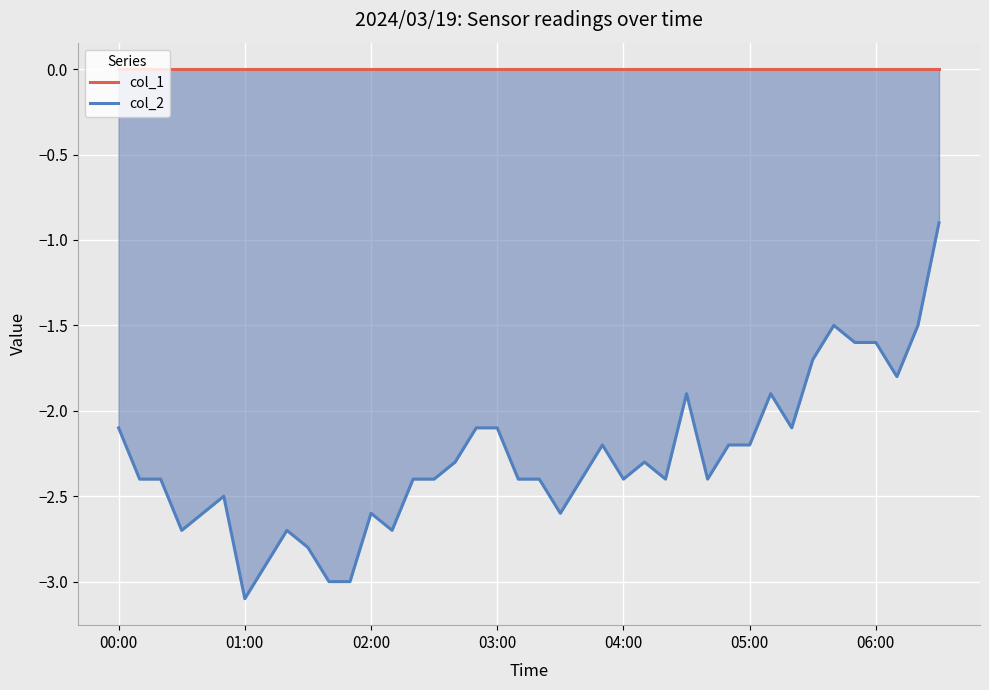

Reading right to left, list all the values displayed in this chart.

col_1: 0.0	0.0	0.0	0.0	0.0	0.0	0.0	0.0	0.0	0.0	0.0	0.0	0.0	0.0	0.0	0.0	0.0	0.0	0.0	0.0	0.0	0.0	0.0	0.0	0.0	0.0	0.0	0.0	0.0	0.0	0.0	0.0	0.0	0.0	0.0	0.0	0.0	0.0	0.0	0.0
col_2: -0.9	-1.5	-1.8	-1.6	-1.6	-1.5	-1.7	-2.1	-1.9	-2.2	-2.2	-2.4	-1.9	-2.4	-2.3	-2.4	-2.2	-2.4	-2.6	-2.4	-2.4	-2.1	-2.1	-2.3	-2.4	-2.4	-2.7	-2.6	-3.0	-3.0	-2.8	-2.7	-2.9	-3.1	-2.5	-2.6	-2.7	-2.4	-2.4	-2.1